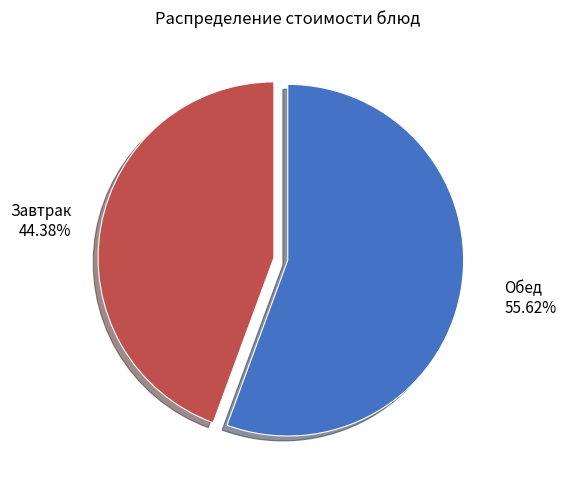

Which slice is the largest?

Обед